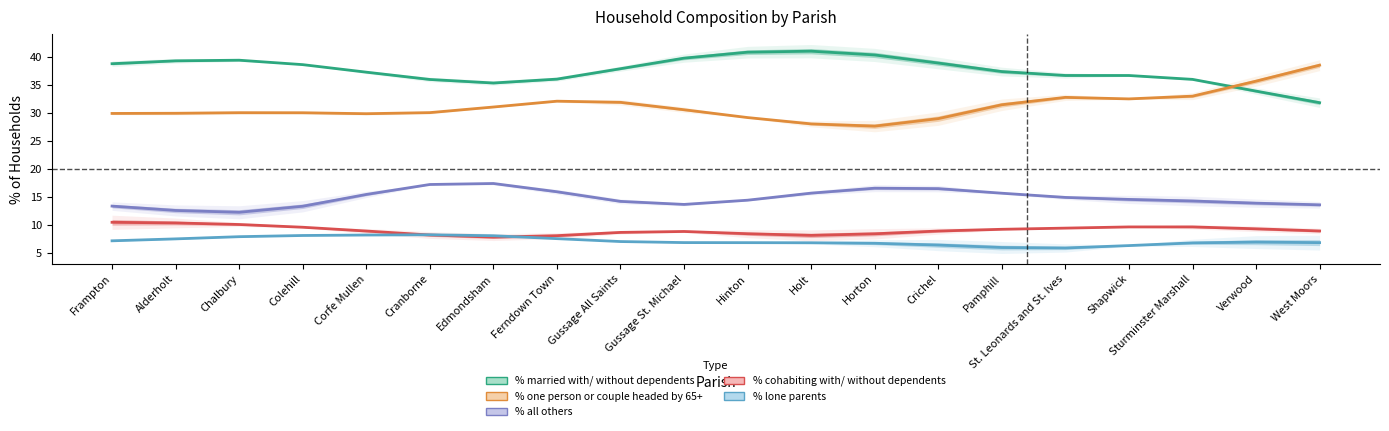

Is it true that % all others equals 3.7 at Pamphill?

False